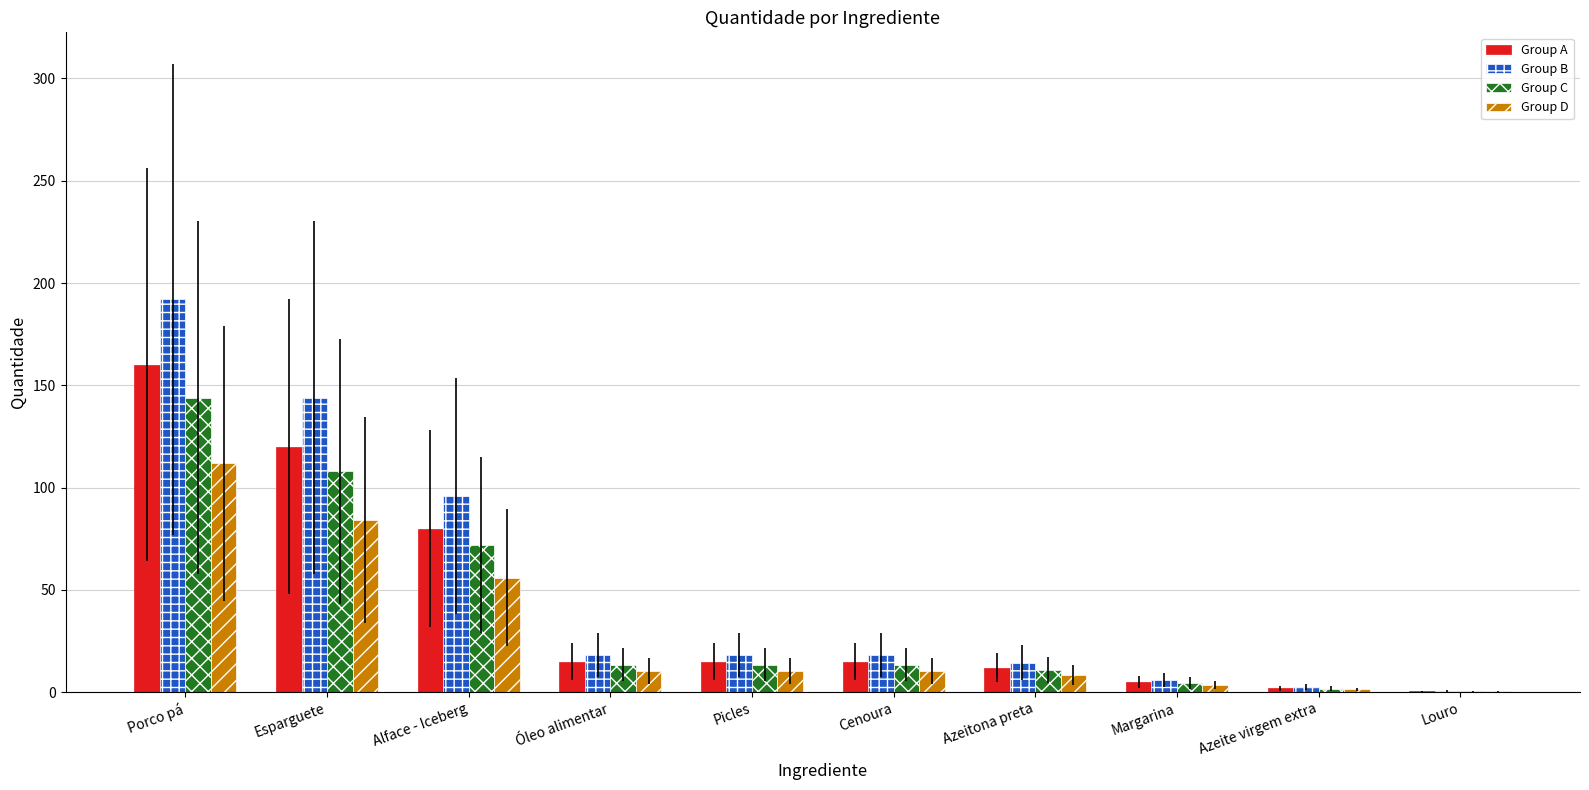

What are all the series names shown in the legend?

Group A, Group B, Group C, Group D